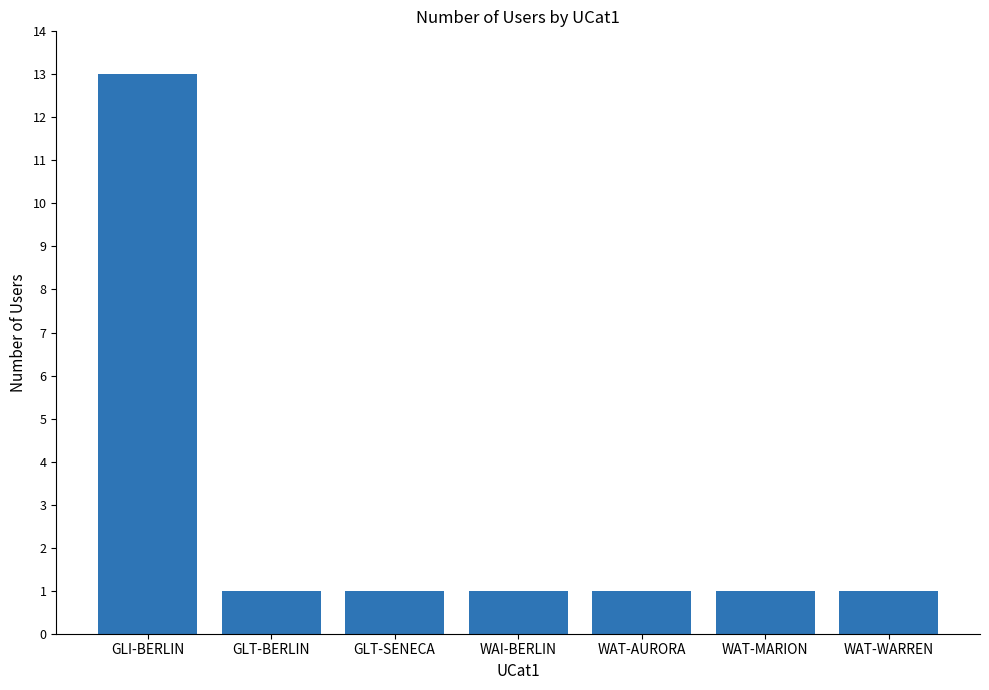

What is the smallest value displayed?

1